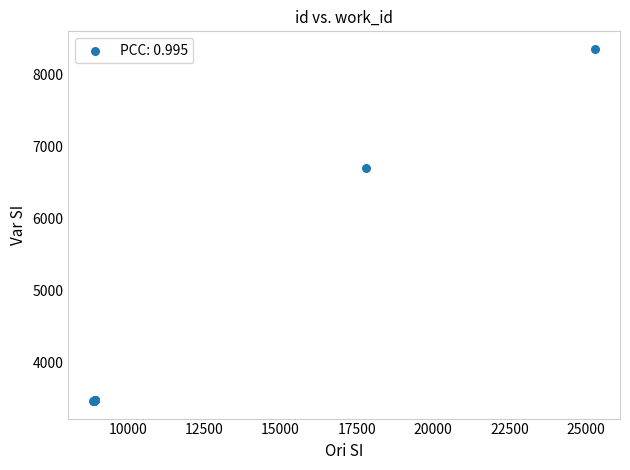

What Y value in the scatter plot is closest to 5910?

6696